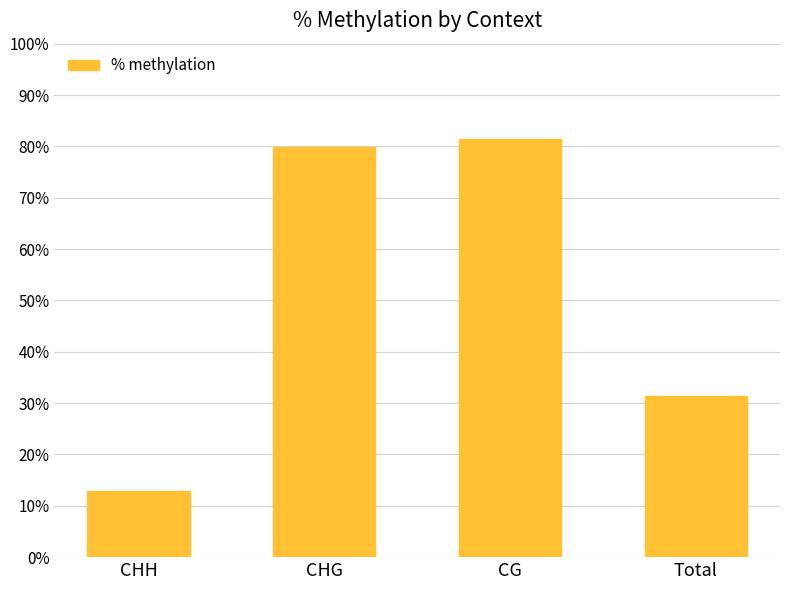

The value at Total is 31.3. True or false?

True